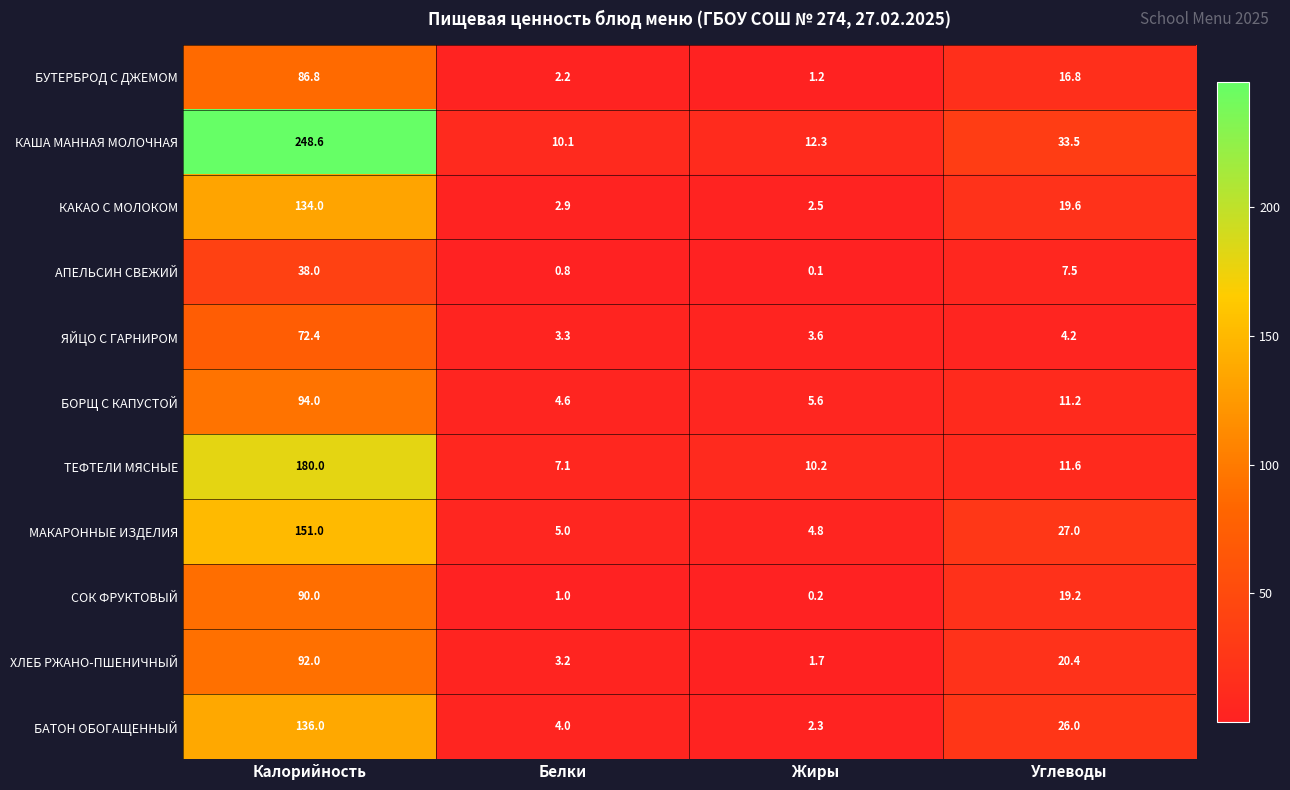

The value of КАША МАННАЯ МОЛОЧНАЯ at Калорийность is 248.6. True or false?

True